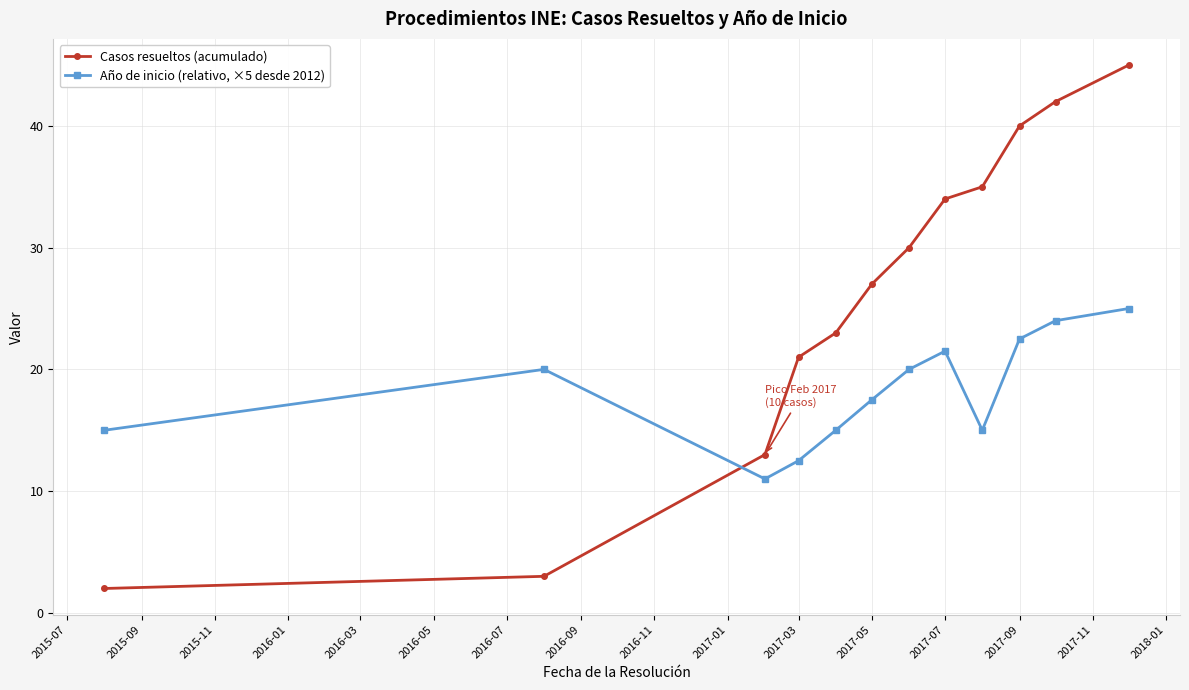

What is the difference between the second highest and minimum values in the Año de inicio (relativo, ×5 desde 2012) series?

13.0